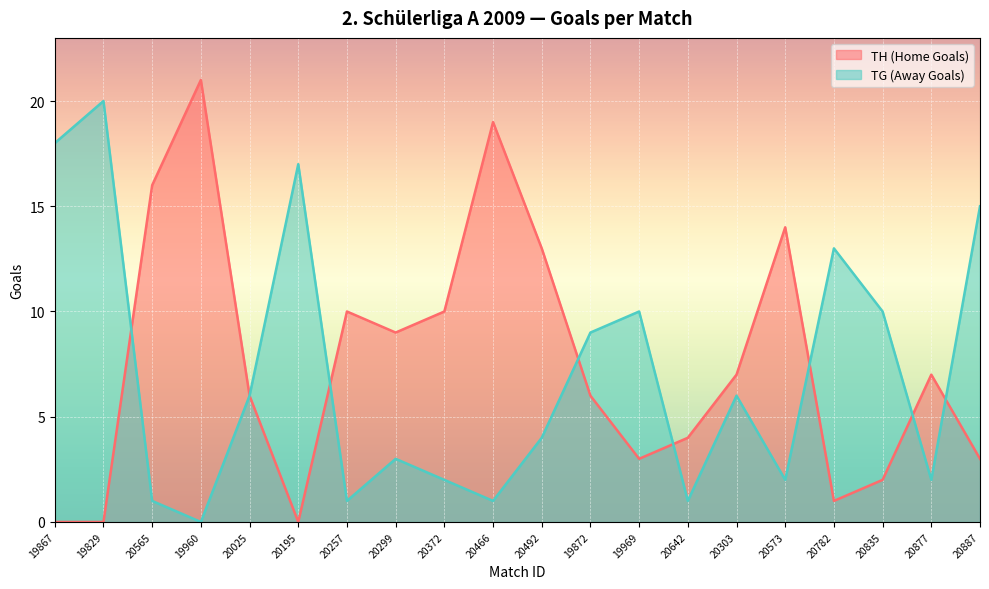

Which series ends up on top after the final intersection of TG (Away Goals) and TH (Home Goals)?

TG (Away Goals)